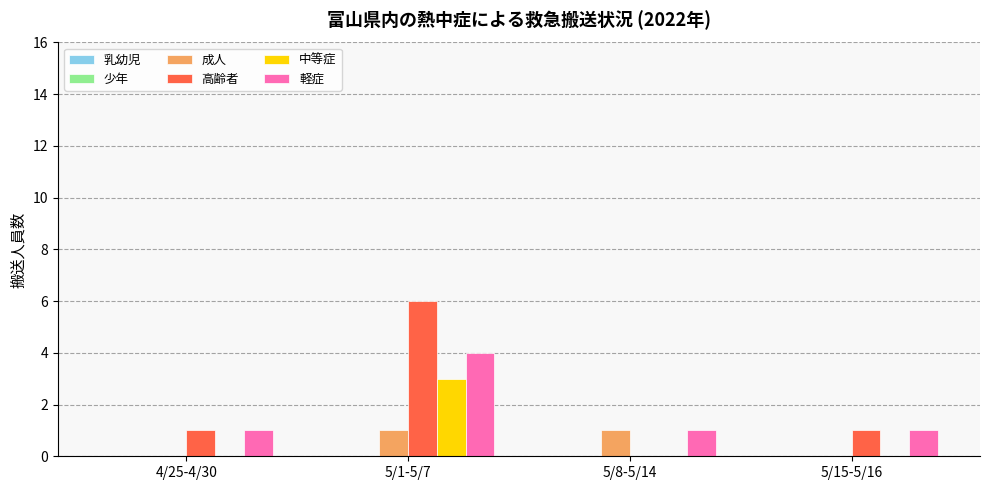

The value of 高齢者 at 5/1-5/7 is 6. True or false?

True